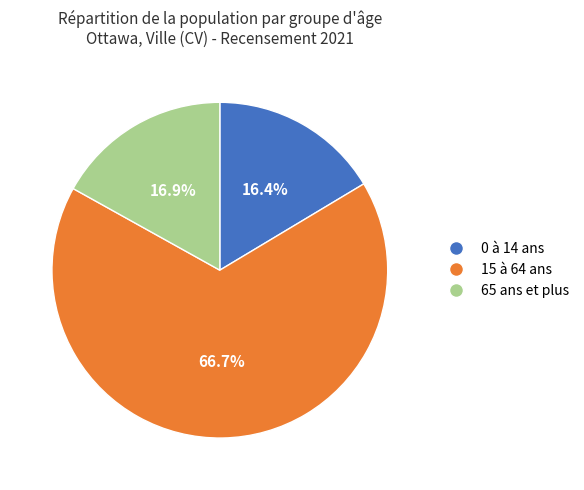

Count the number of slices in the pie.

3